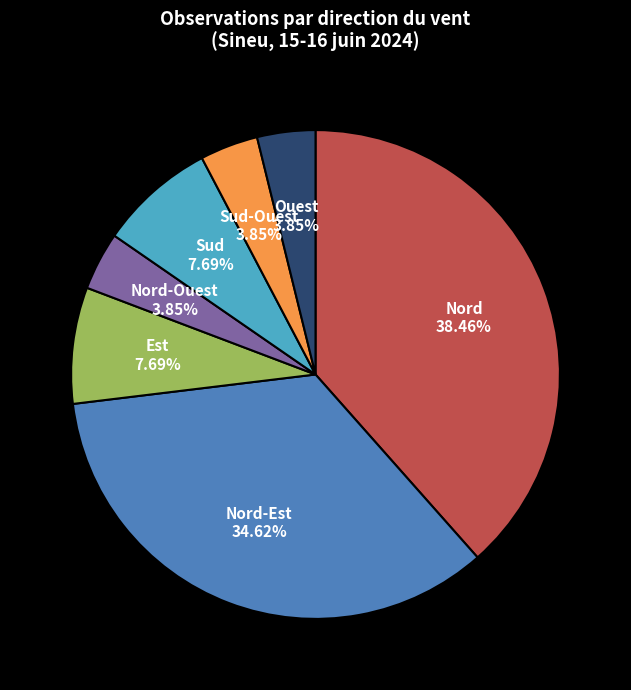

Is Sud the majority of the pie?

No